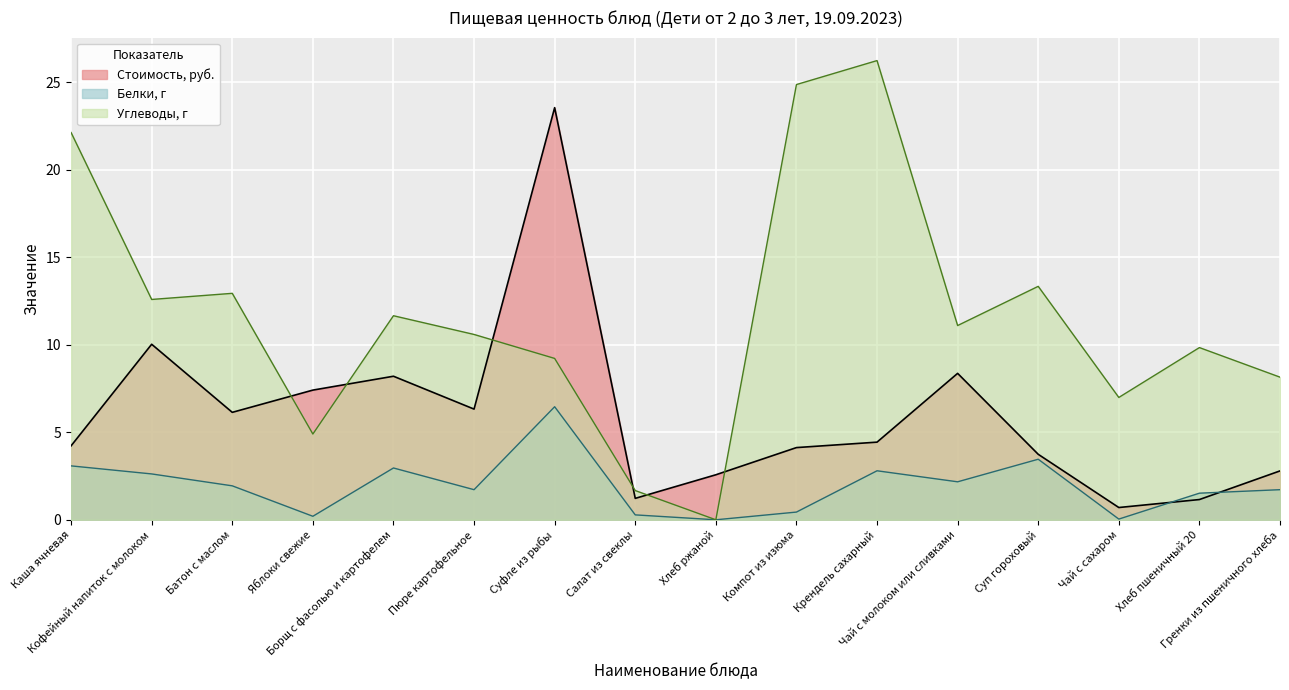

Reading right to left, what are all the values shown in this chart?

Стоимость: Гренки из пшеничного хлеба=2.8	Хлеб пшеничный 20=1.2	Чай с сахаром=0.7	Суп гороховый=3.7	Чай с молоком или сливками=8.4	Крендель сахарный=4.4	Компот из изюма=4.1	Хлеб ржаной=2.6	Салат из свеклы=1.2	Суфле из рыбы=23.6	Пюре картофельное=6.3	Борщ с фасолью и картофелем=8.2	Яблоки свежие=7.4	Батон с маслом=6.1	Кофейный напиток с молоком=10.0	Каша ячневая=4.2
Углеводы, г: Гренки из пшеничного хлеба=8.2	Хлеб пшеничный 20=9.8	Чай с сахаром=7.0	Суп гороховый=13.3	Чай с молоком или сливками=11.1	Крендель сахарный=26.2	Компот из изюма=24.9	Хлеб ржаной=0.0	Салат из свеклы=1.7	Суфле из рыбы=9.2	Пюре картофельное=10.6	Борщ с фасолью и картофелем=11.7	Яблоки свежие=4.9	Батон с маслом=12.9	Кофейный напиток с молоком=12.6	Каша ячневая=22.1
Белки, г: Гренки из пшеничного хлеба=1.7	Хлеб пшеничный 20=1.5	Чай с сахаром=0.0	Суп гороховый=3.5	Чай с молоком или сливками=2.2	Крендель сахарный=2.8	Компот из изюма=0.4	Хлеб ржаной=0.0	Салат из свеклы=0.3	Суфле из рыбы=6.5	Пюре картофельное=1.7	Борщ с фасолью и картофелем=3.0	Яблоки свежие=0.2	Батон с маслом=1.9	Кофейный напиток с молоком=2.6	Каша ячневая=3.1